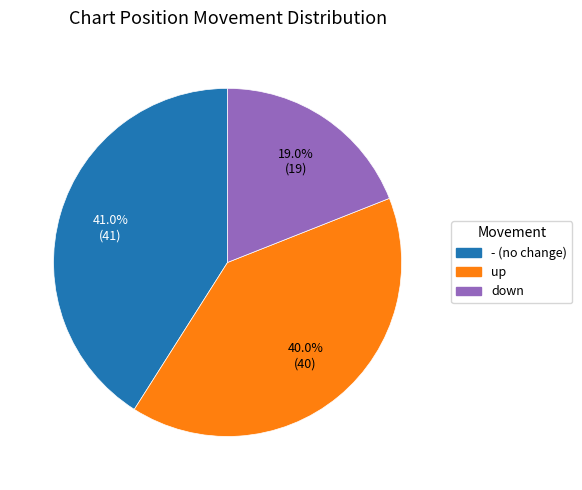

To the nearest percent, what portion does down represent?

19%